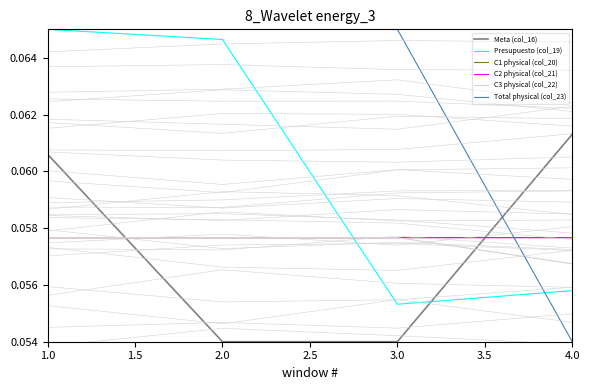

How many lines are shown in the chart?

6